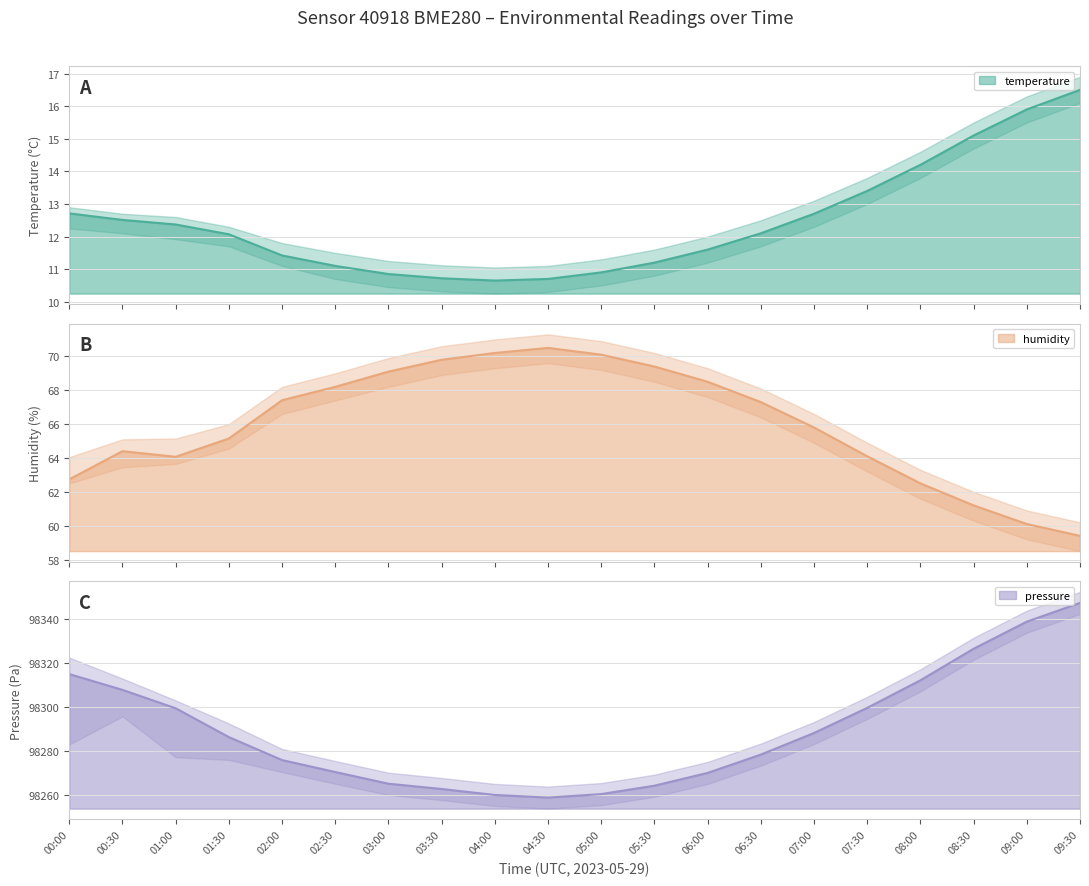

What is the label of the 12th point from the left?

05:30